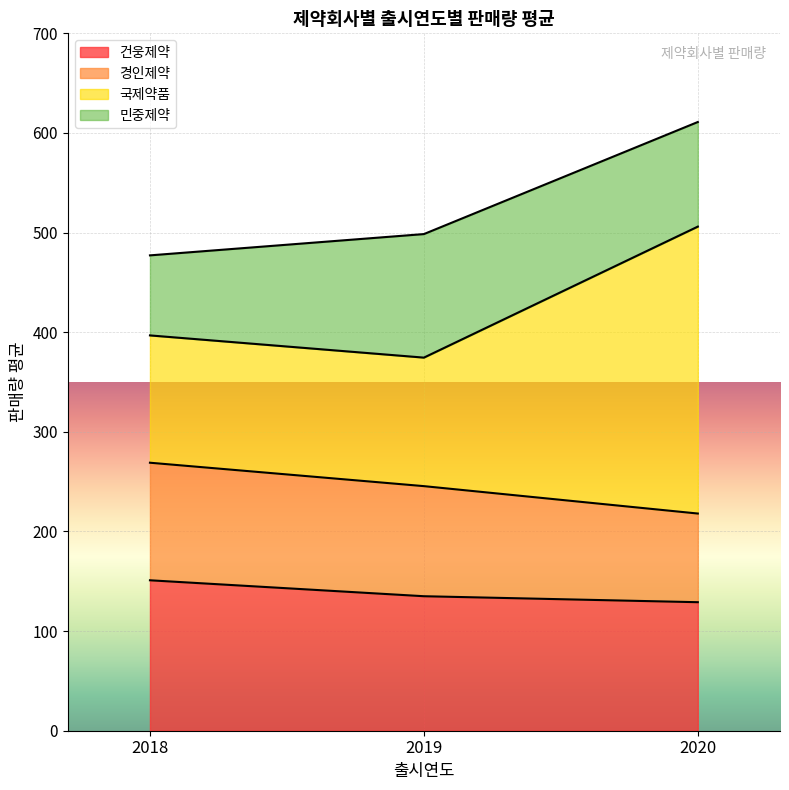

At which category is the sum across all series the highest?

2020